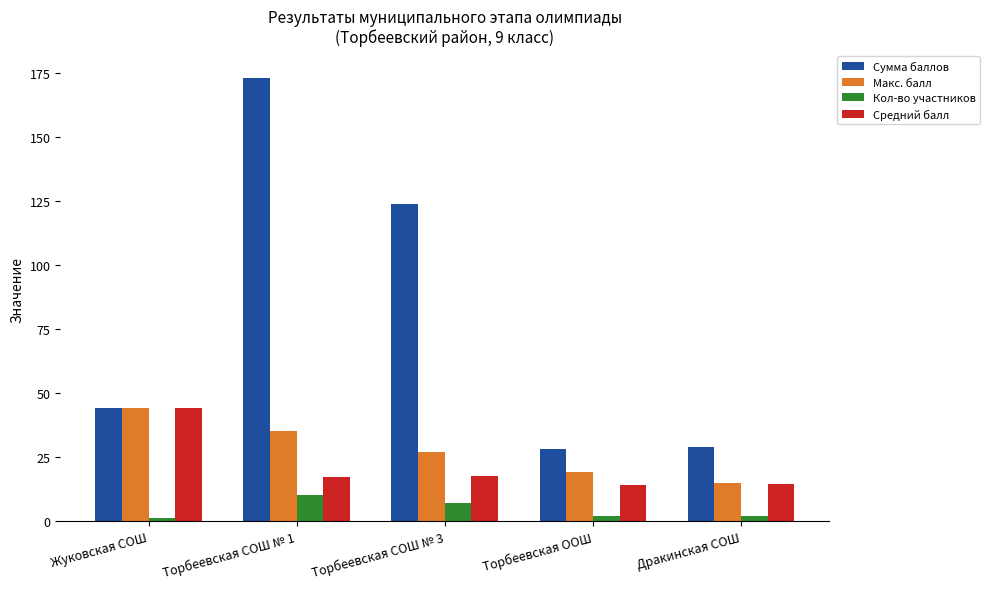

What is the value of the Кол-во участников bar at the 1st from the left?

1.0